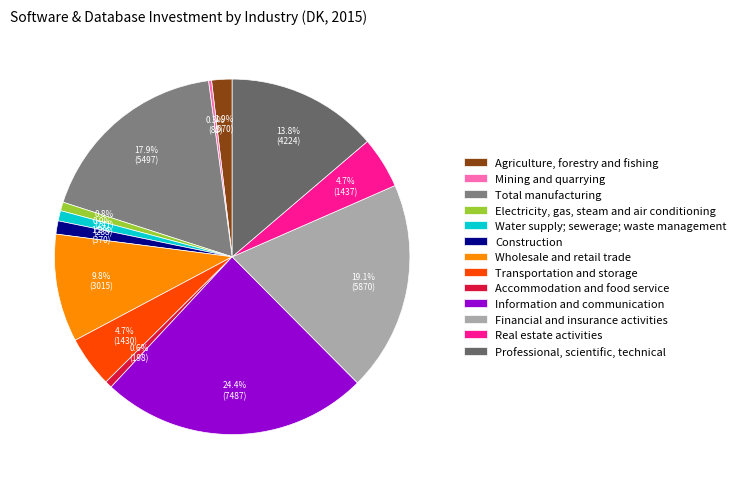

To the nearest percent, what is the difference between the Agriculture, forestry and fishing and Financial and insurance activities slice percentages?

17%